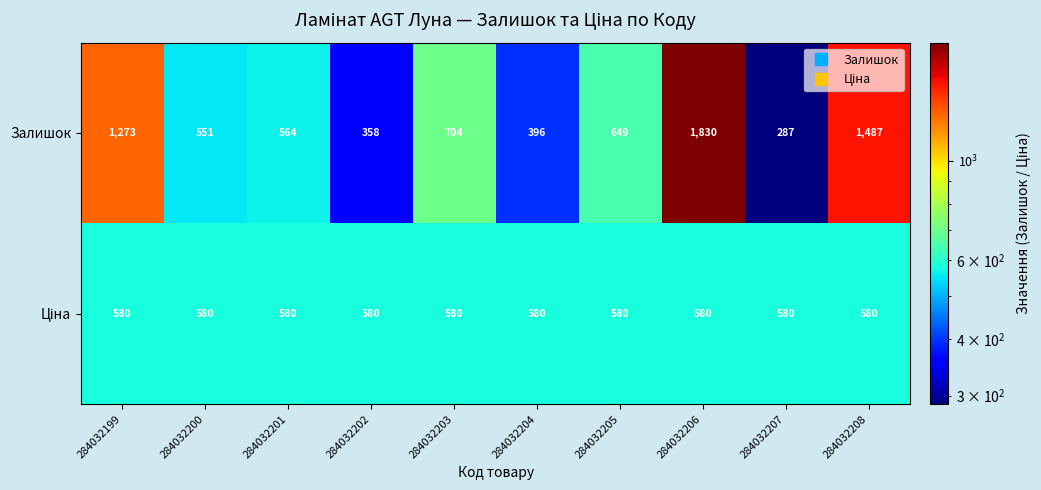

Which series has the largest total across all categories?

Залишок